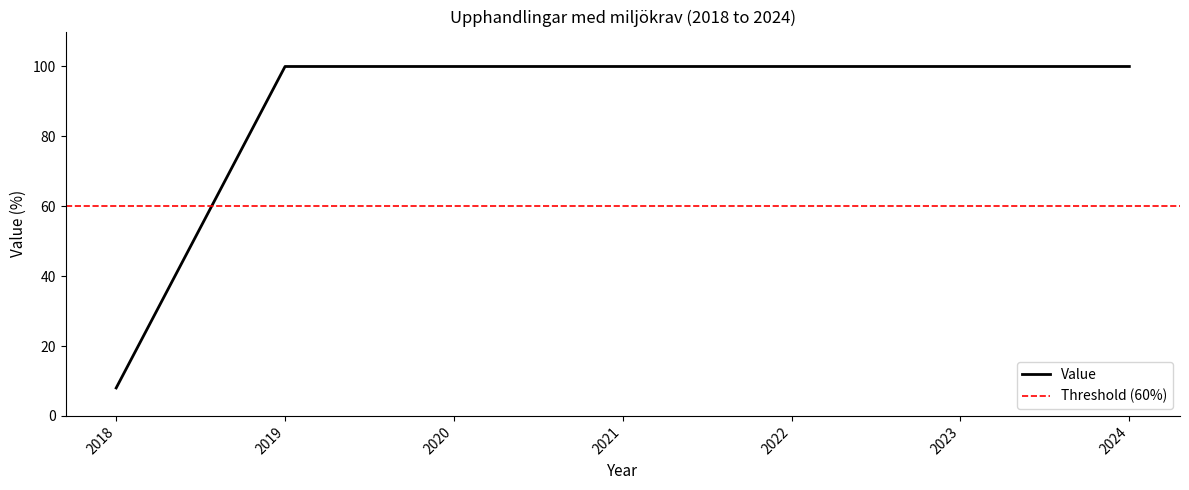

Reading right to left, what are all the values shown in this chart?

100	100	100	100	100	100	8